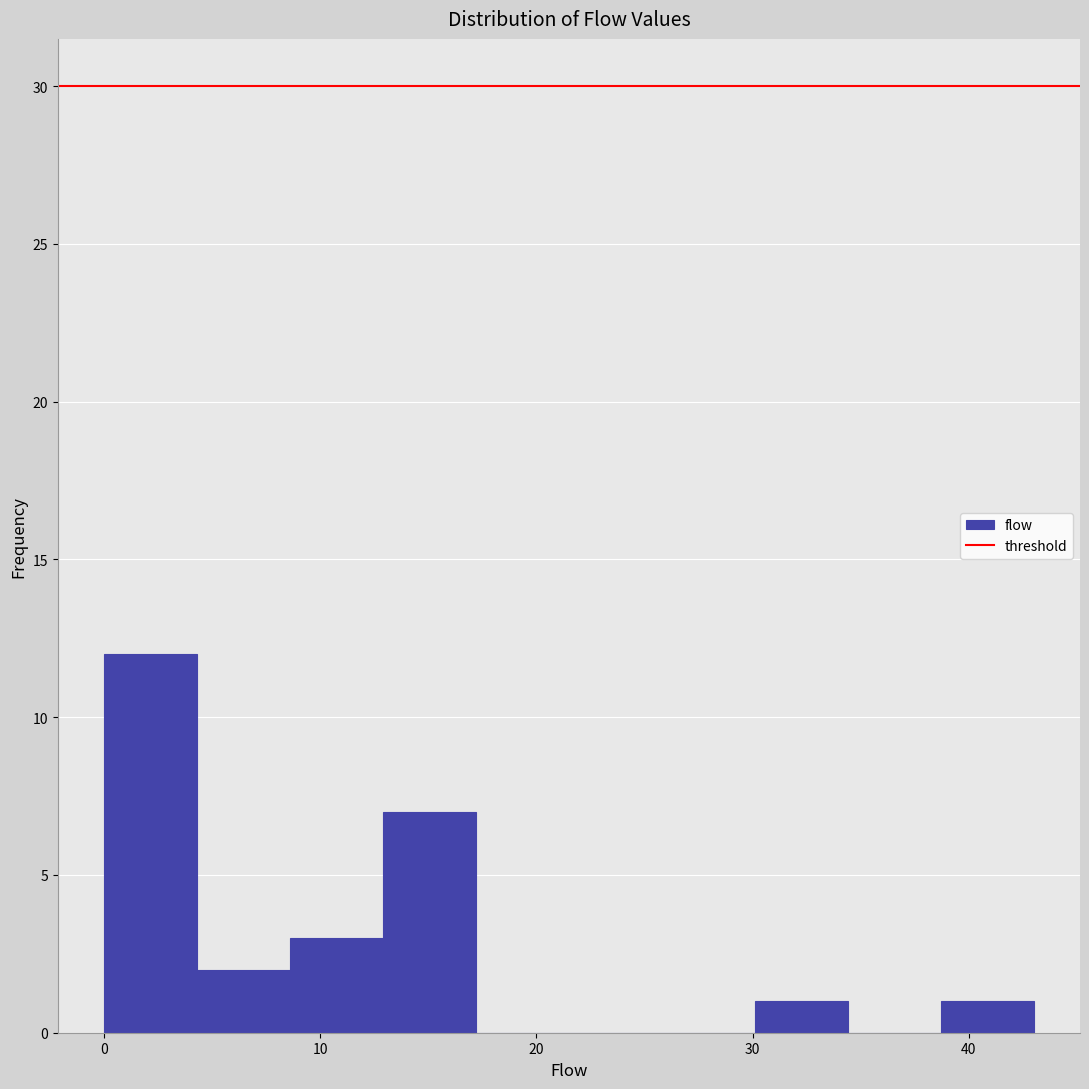

Reading left to right, list every bar in this chart as the range it spans on the x-axis followed by its height. Neither the bar edges nor the heights are printed on the chart, so give them approximately, as read against the axes.

0.0 to 4.3: 12
4.3 to 8.6: 2
8.6 to 12.9: 3
12.9 to 17.2: 7
17.2 to 21.5: 0
21.5 to 25.8: 0
25.8 to 30.1: 0
30.1 to 34.4: 1
34.4 to 38.7: 0
38.7 to 43.0: 1